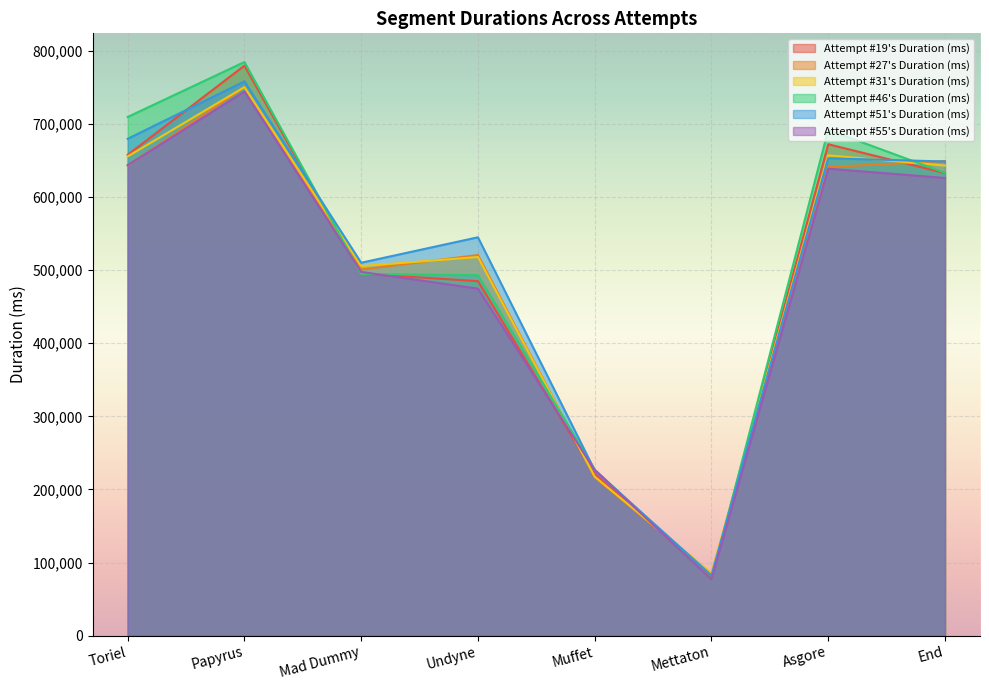

What is the spread (max minus min) of values at Asgore?

53076